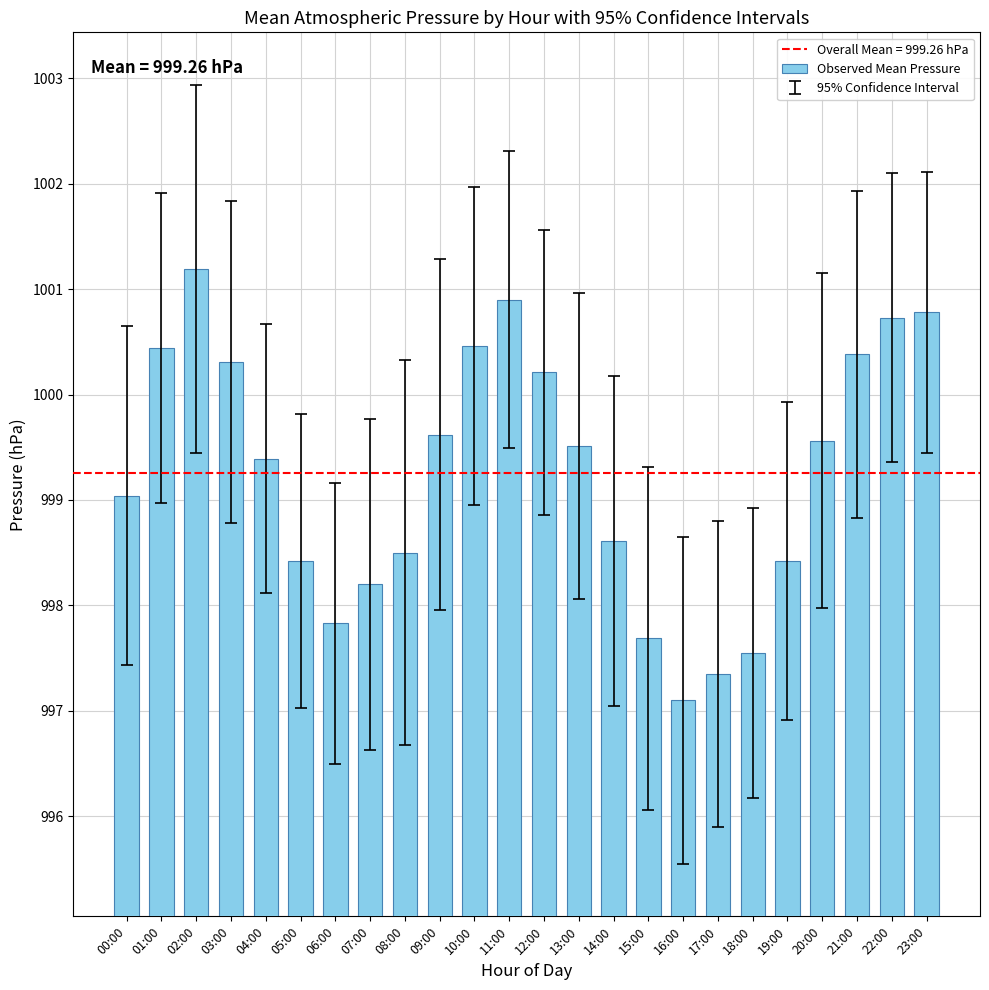

True or false: the data shows 998.4 at 05:00.

True